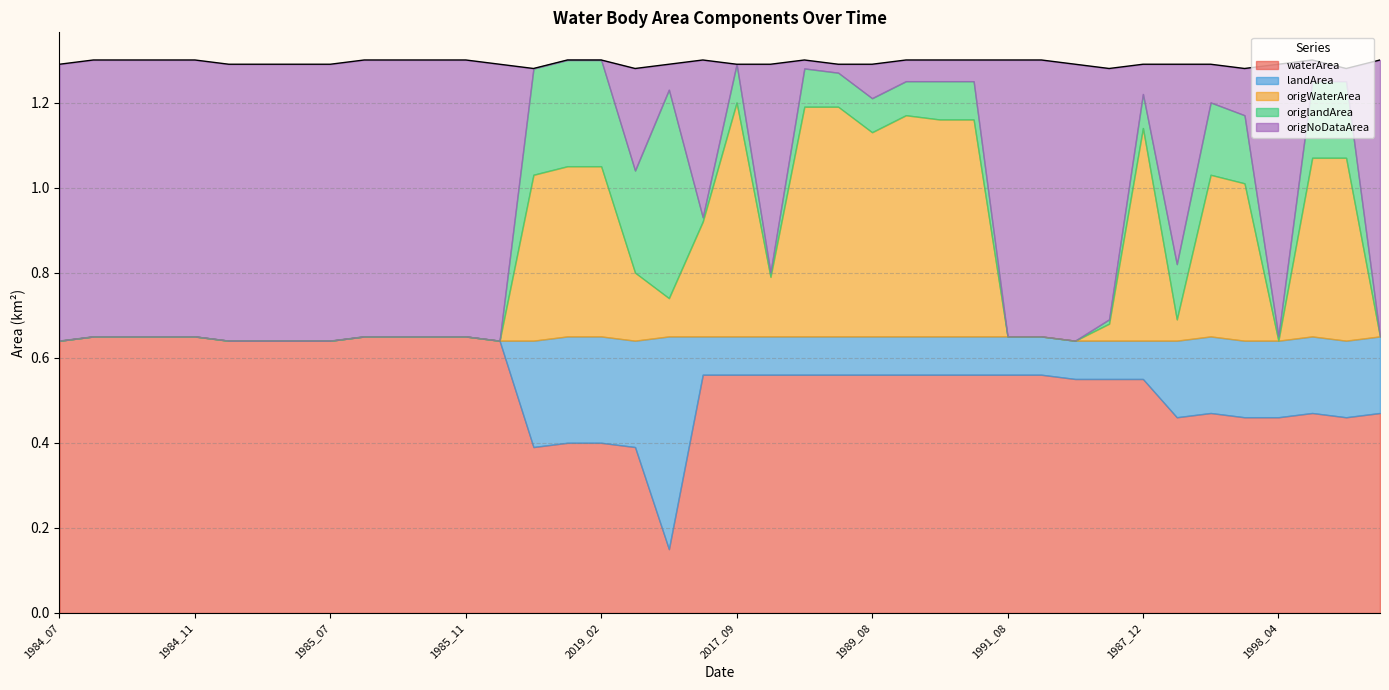

How many interior local peaks does the origNoDataArea series have?

6